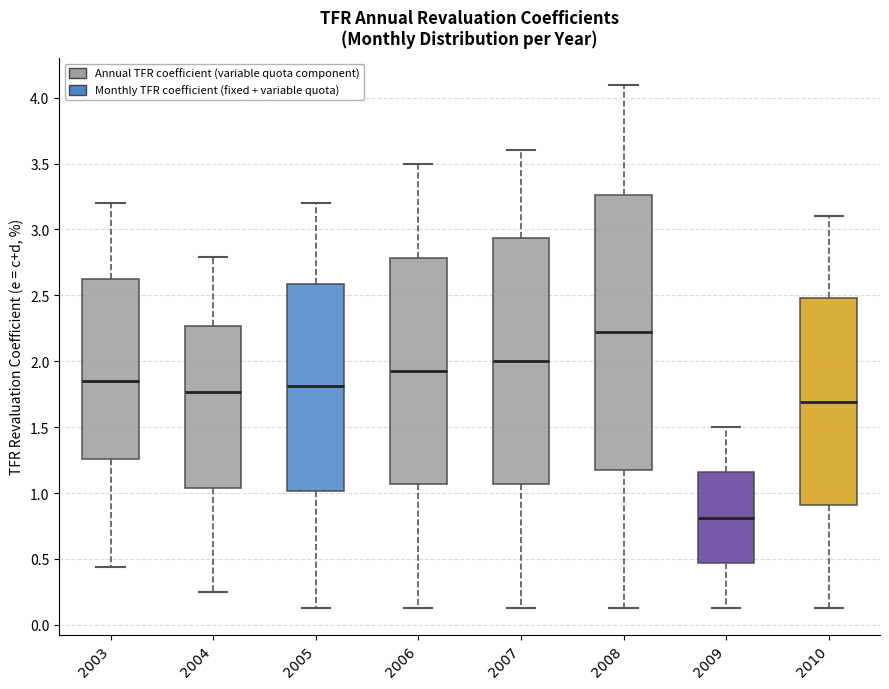

Where is the upper edge of the box at x = 2004 on the y-axis? The values are not printed on the chart, so give them approximately, as read against the axis.

2.25